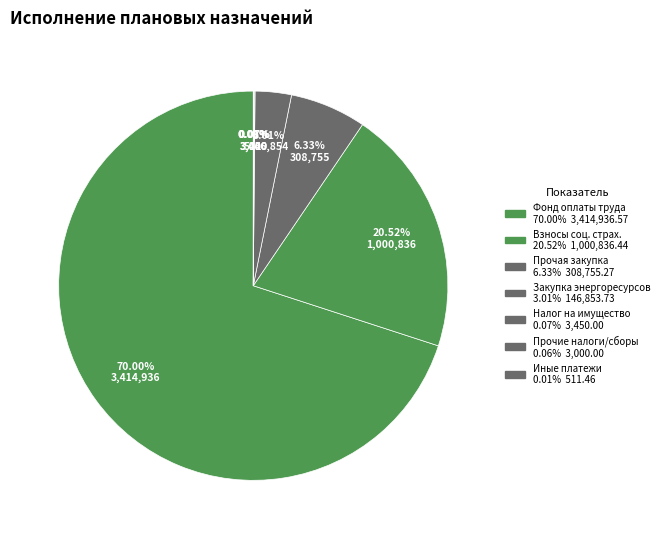

How many slices are in this pie chart?

7